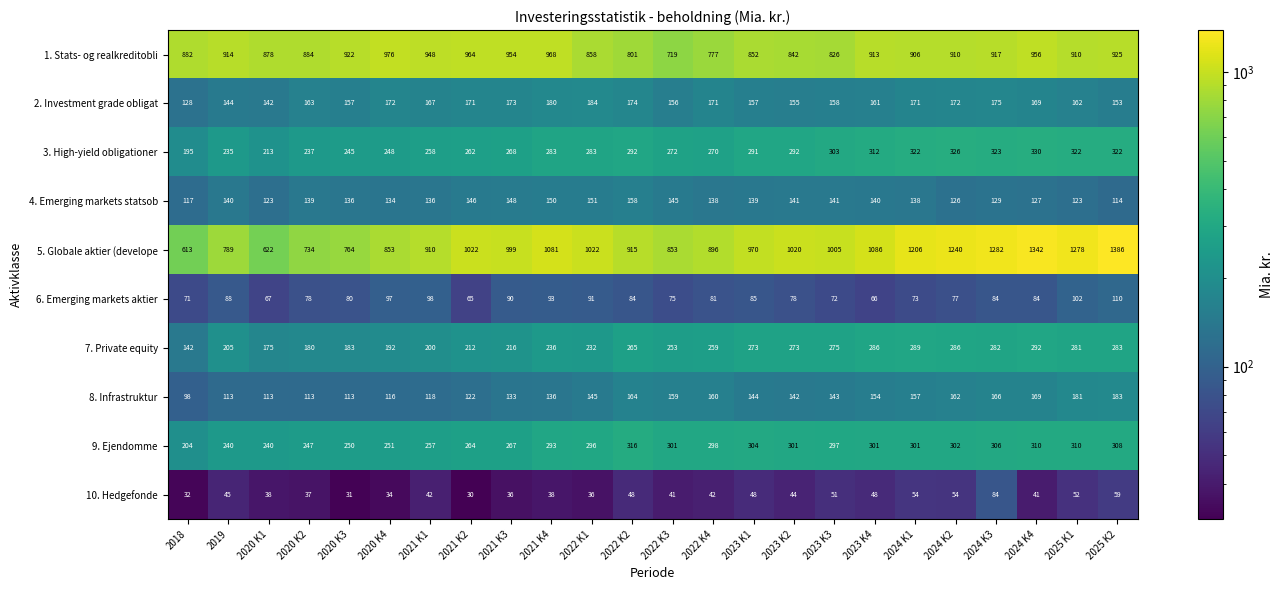

Which series has the largest total across all categories?

5. Globale aktier (develope